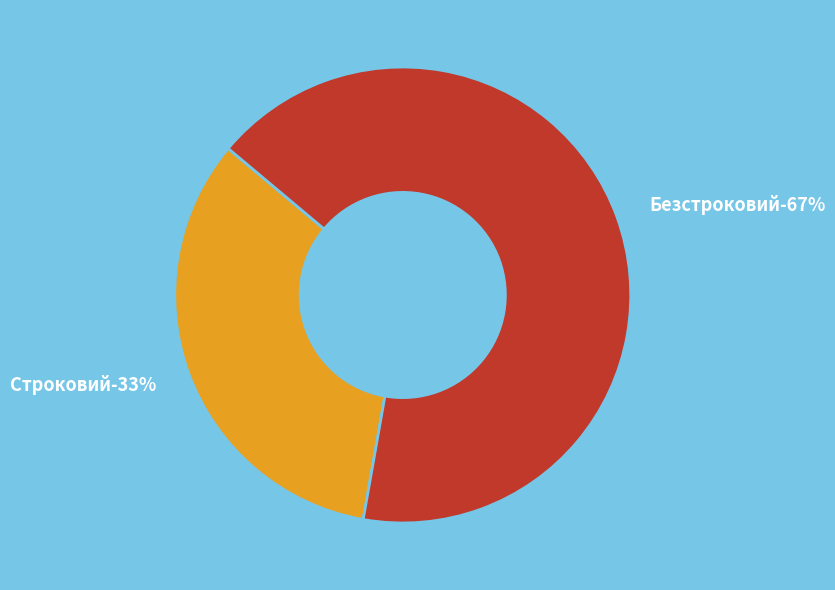

What is the largest slice in the pie chart?

Безстроковий